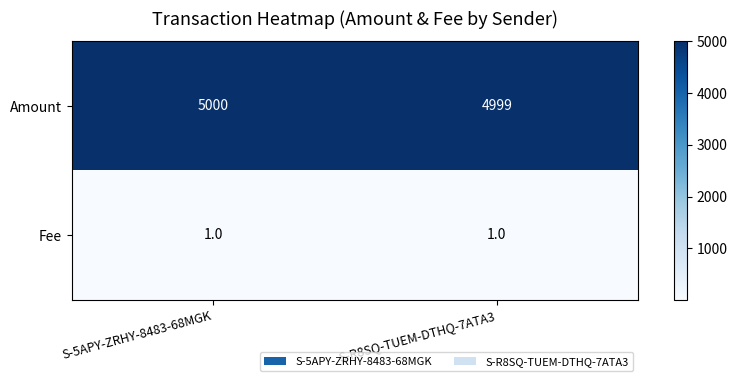

At S-5APY-ZRHY-8483-68MGK, list the series in order from largest to smallest.

Amount, Fee